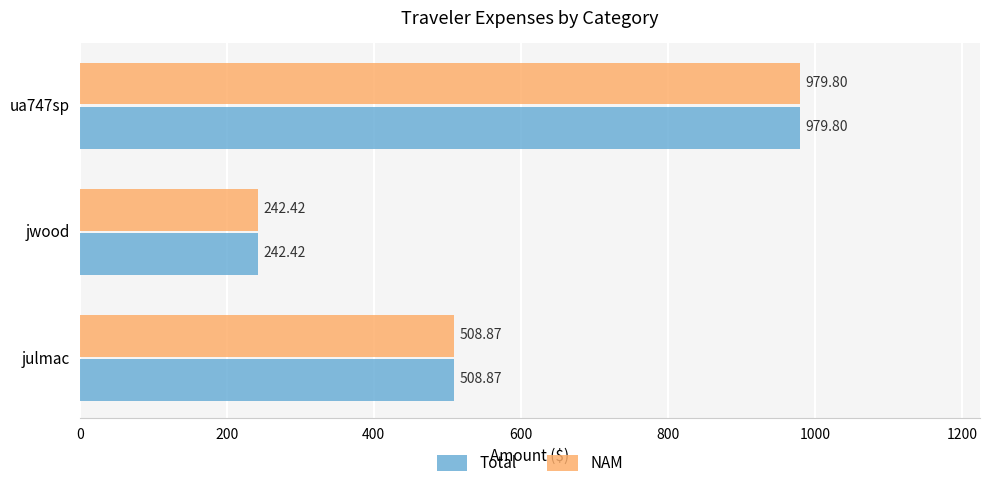

Which category has the lowest value across all series?

jwood